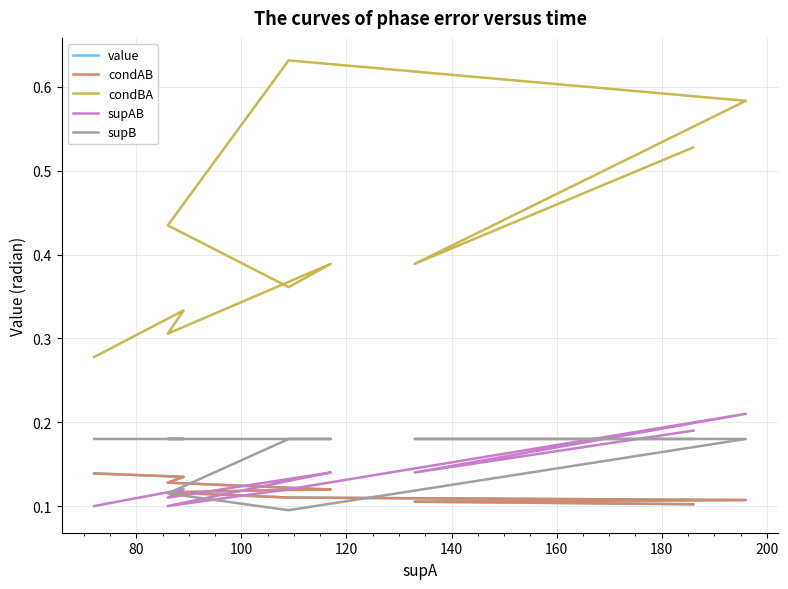

Which series ends up on top after the final intersection of value and supAB?

supAB